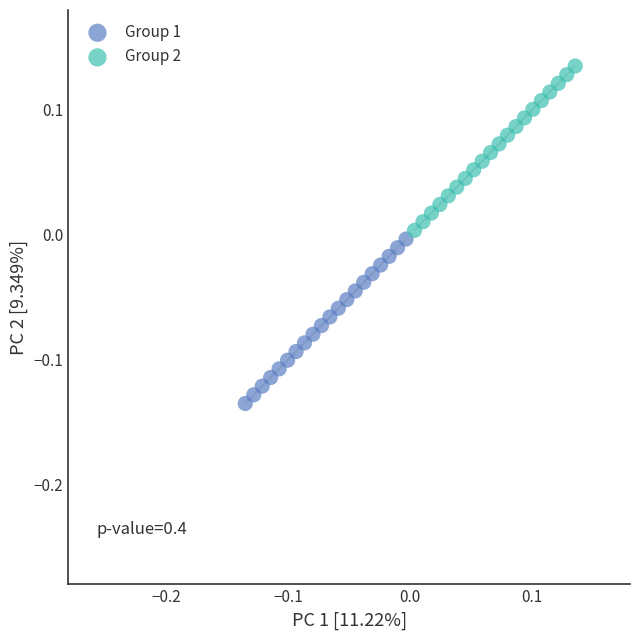

Which series reaches the maximum Y coordinate?

Group 2